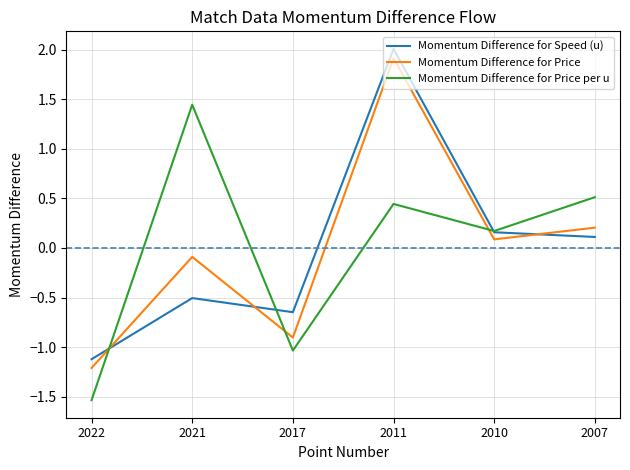

At which label does Momentum Difference for Price reach its peak?

2011